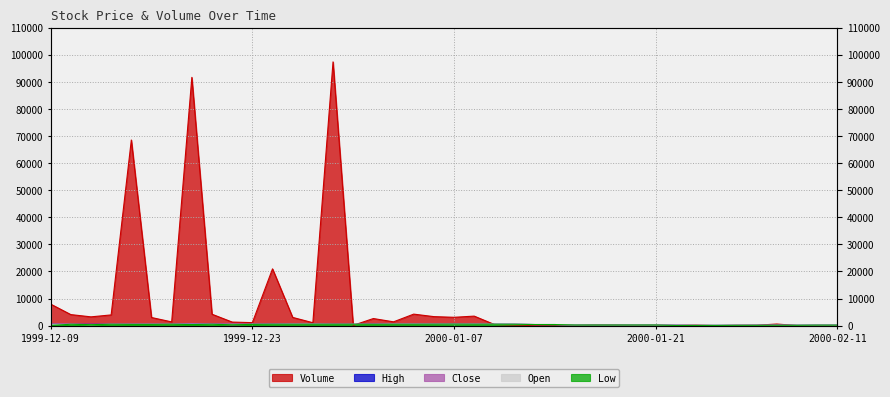

Does the chart have visible grid lines?

Yes